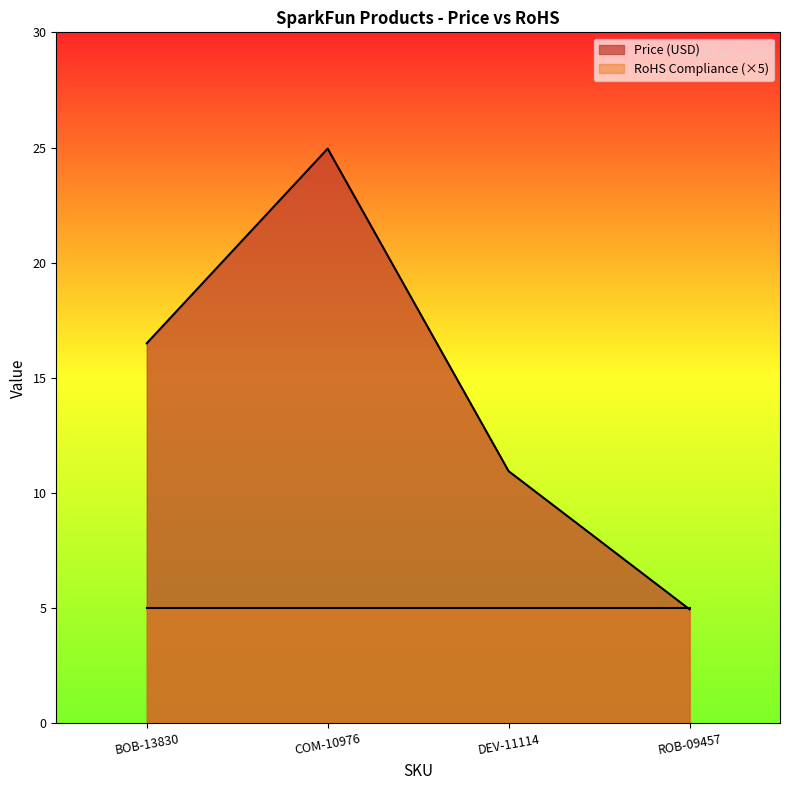

Where does the data first go above 16?

BOB-13830